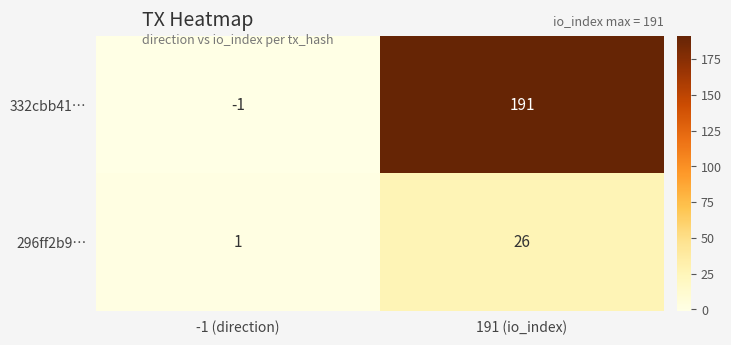

Reading left to right, list all the values displayed in this chart.

332cbb41…: -1 (direction)=-1	191 (io_index)=191
296ff2b9…: -1 (direction)=1	191 (io_index)=26